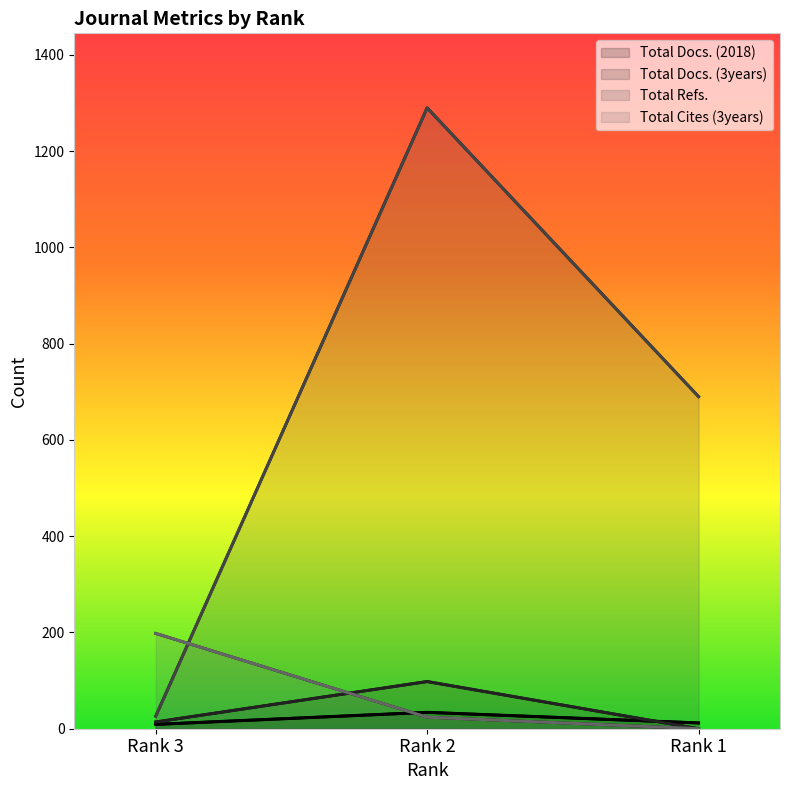

Reading left to right, what are all the values shown in this chart?

Total Docs. (2018): 9	34	12
Total Docs. (3years): 14	98	0
Total Refs.: 26	1290	690
Total Cites (3years): 198	24	0